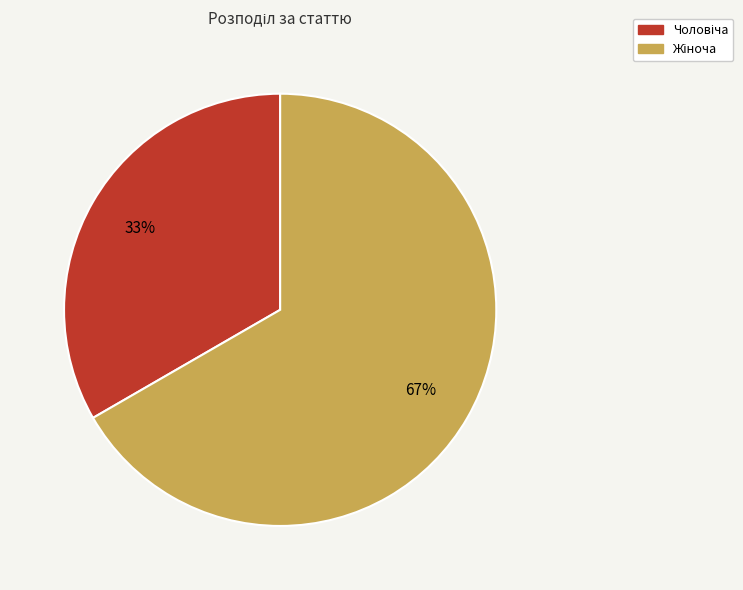

How many slices are in this pie chart?

2